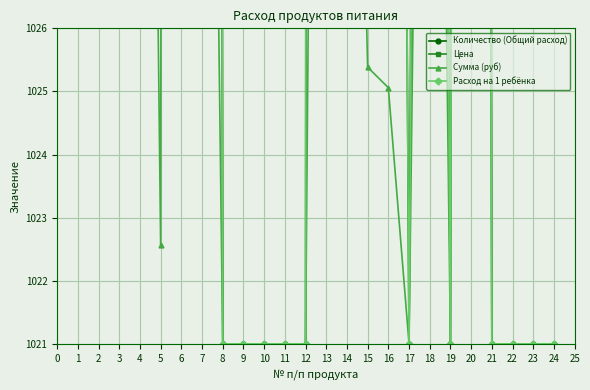

What is the value of the Количество (Общий расход) point at the 6th from the left?

1231.9